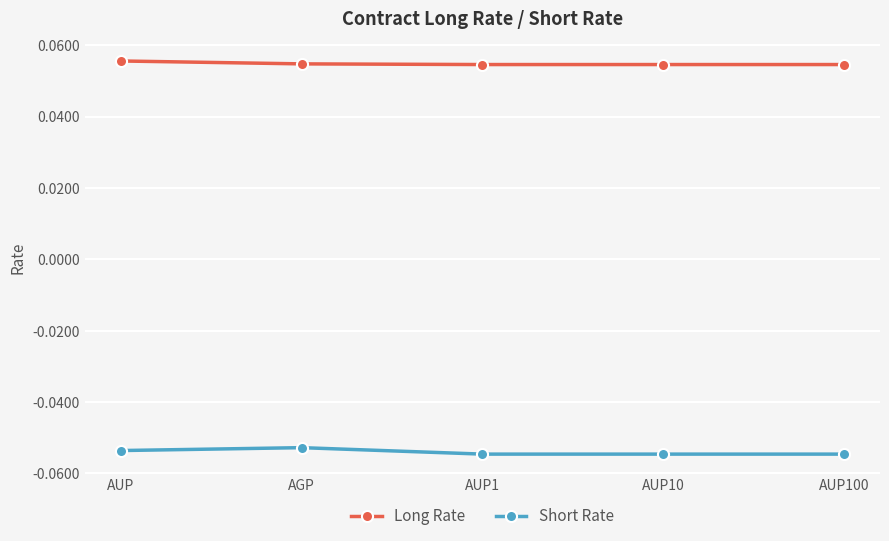

How many Long Rate values are between 0 and 1?

5